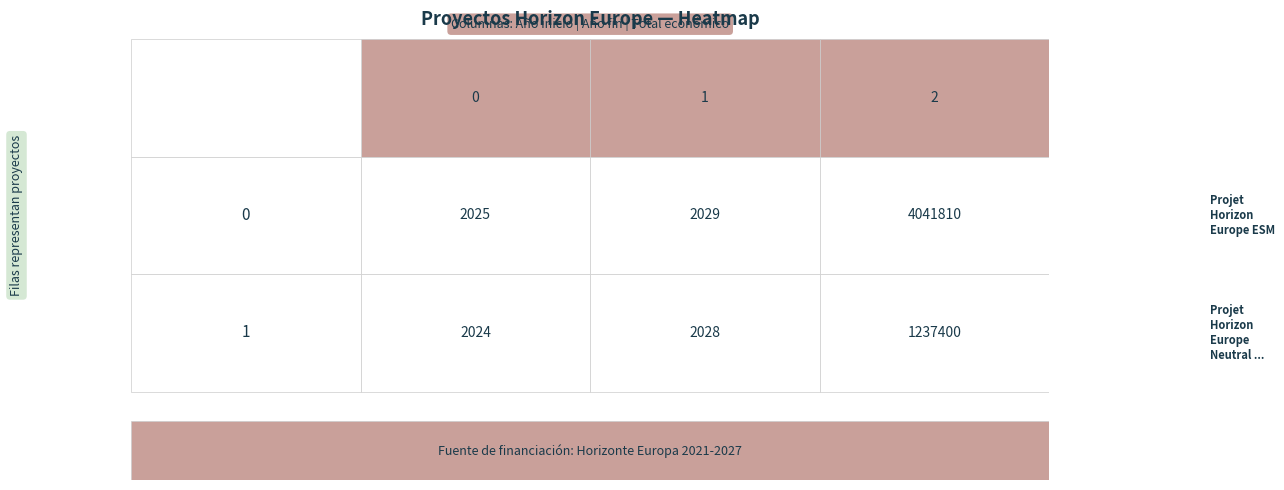

At which label does Projet Horizon Europe Neutral Weed first exceed 2028?

Total económico